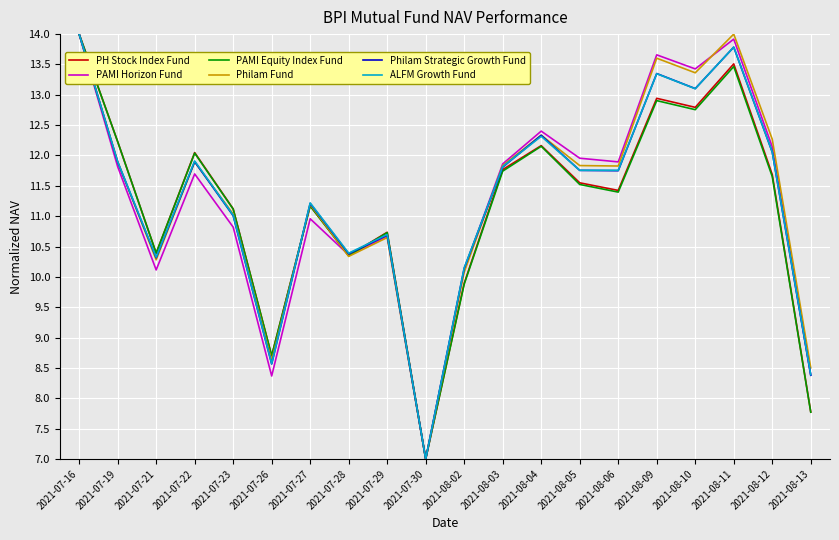

What position from the left is 2021-08-03?

12